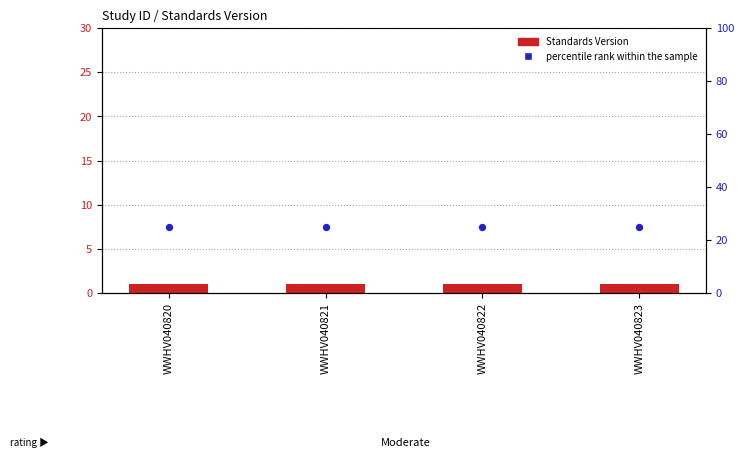

Is the value of Standards Version at WWHV040822 greater than the value of percentile rank within the sample at WWHV040820?

No